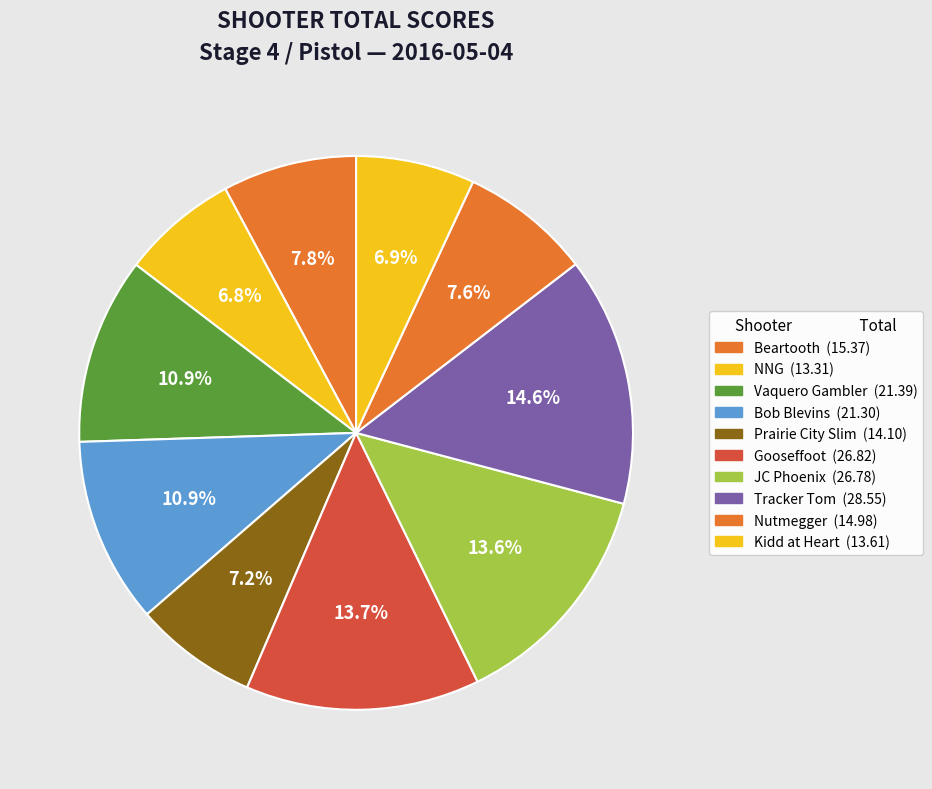

Is it true that Nutmegger is 22% of the pie?

False